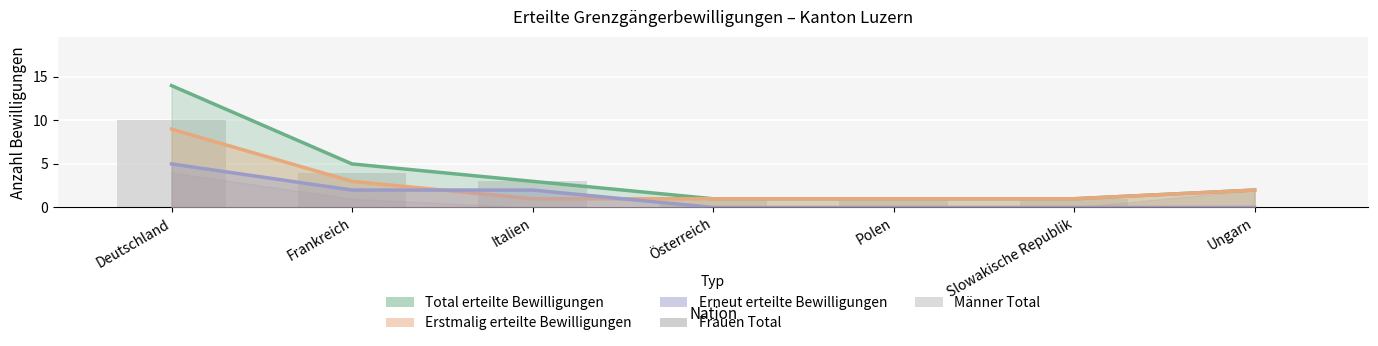

Which category has the highest value in the Erneut erteilte Bewilligungen series?

Deutschland